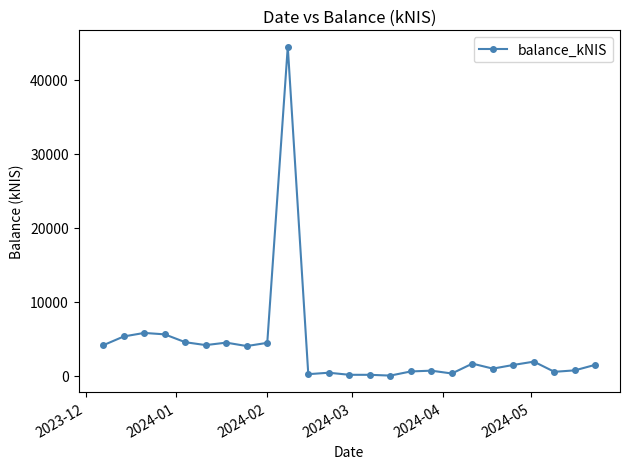

What is the difference between the maximum and minimum values?

44413.4